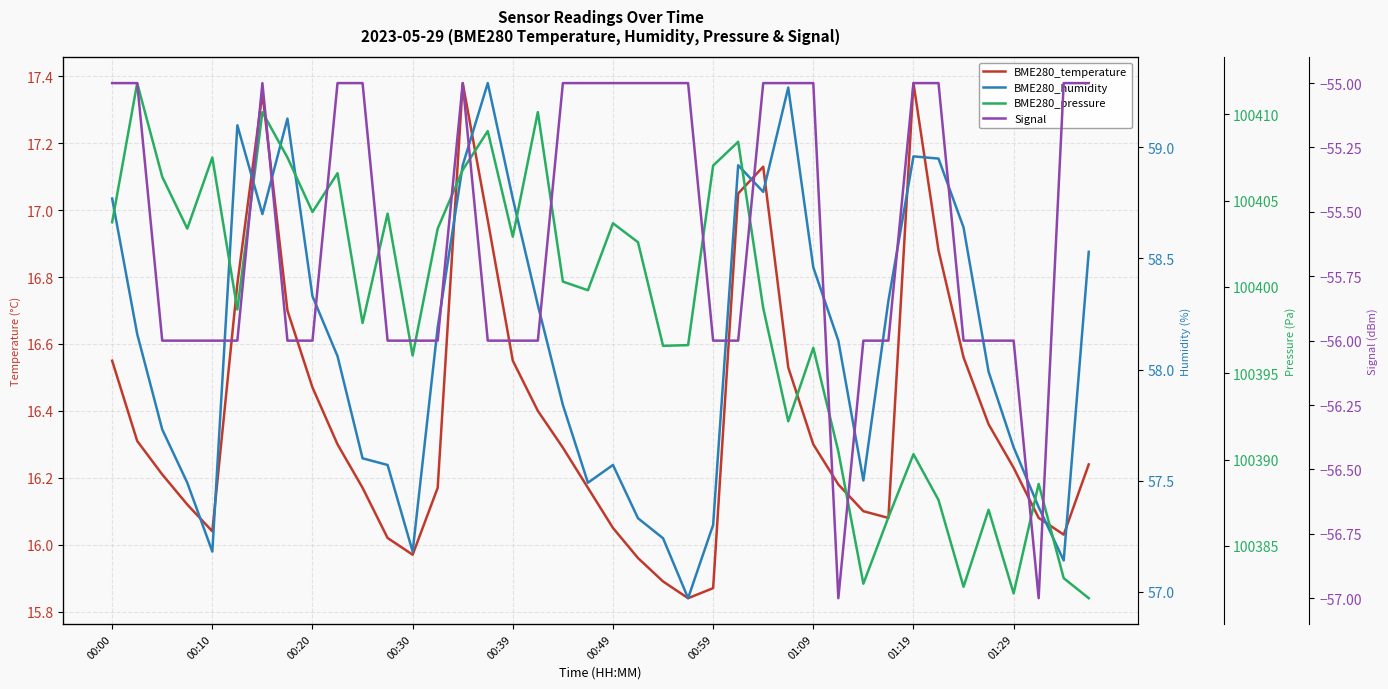

The Signal series shows -94.0 at 13. True or false?

False